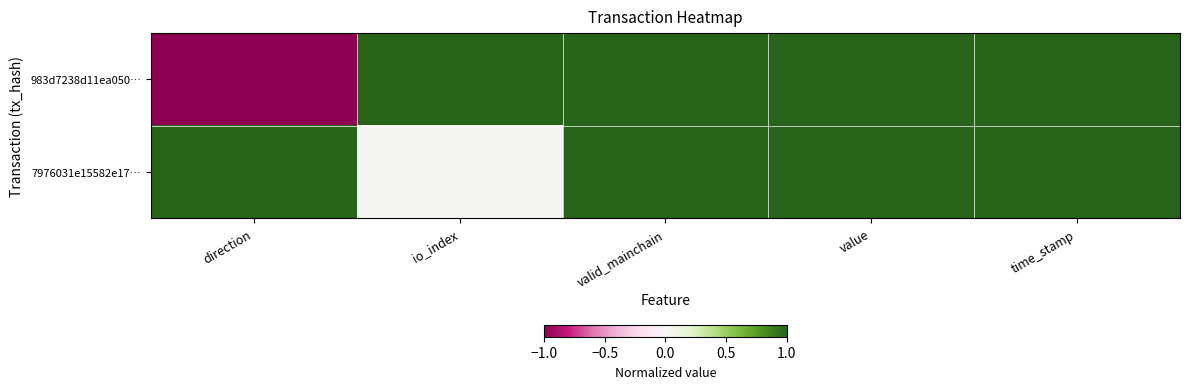

List the series in order of their overall mean, lowest first.

983d7238d11ea050…, 7976031e15582e17…